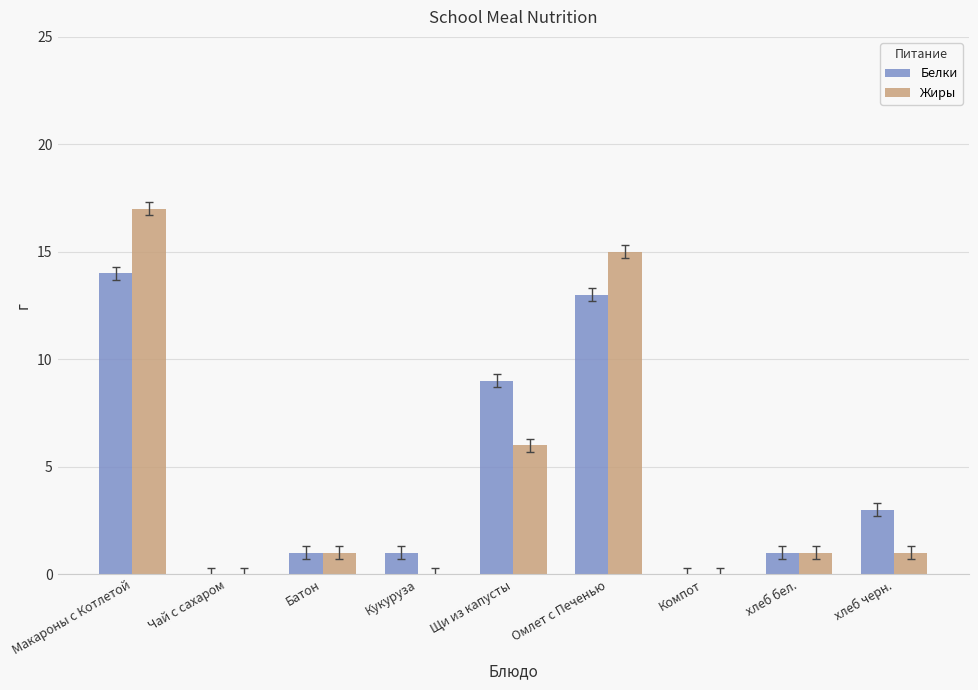

What is the highest value of the Жиры series?

17